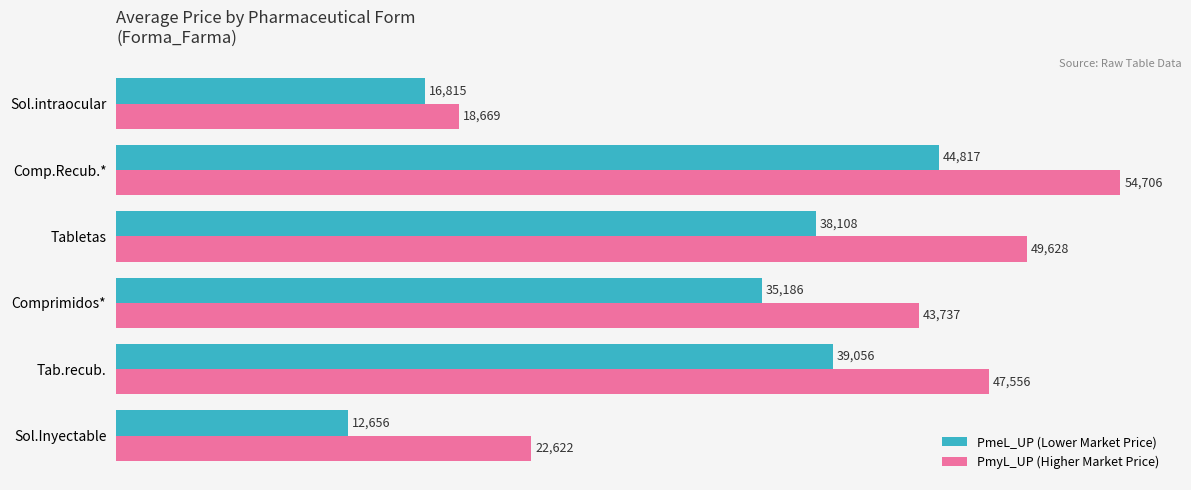

What is the smallest value displayed?

12656